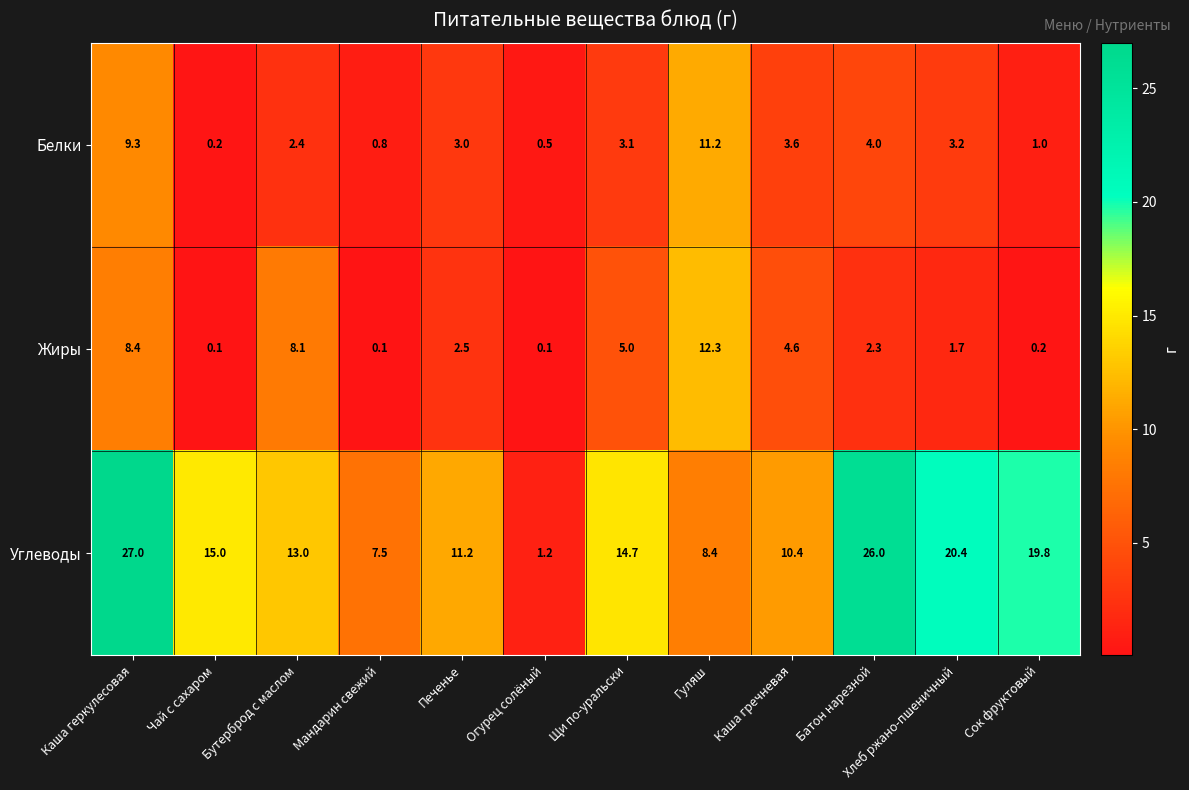

How many distinct data groups are displayed?

3